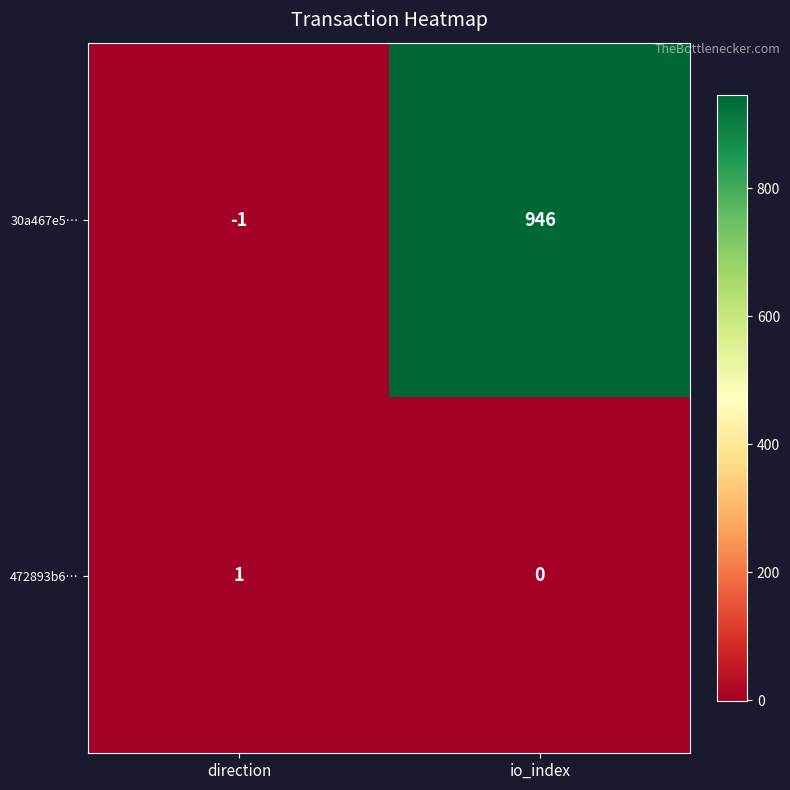

How many categories are shown in the chart?

2